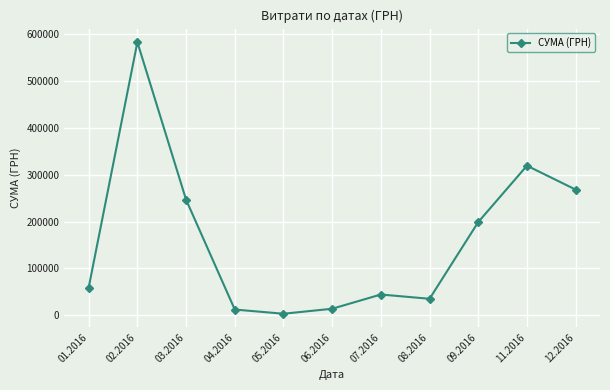

What is the change in value from 07.2016 to 12.2016?

+224209.9